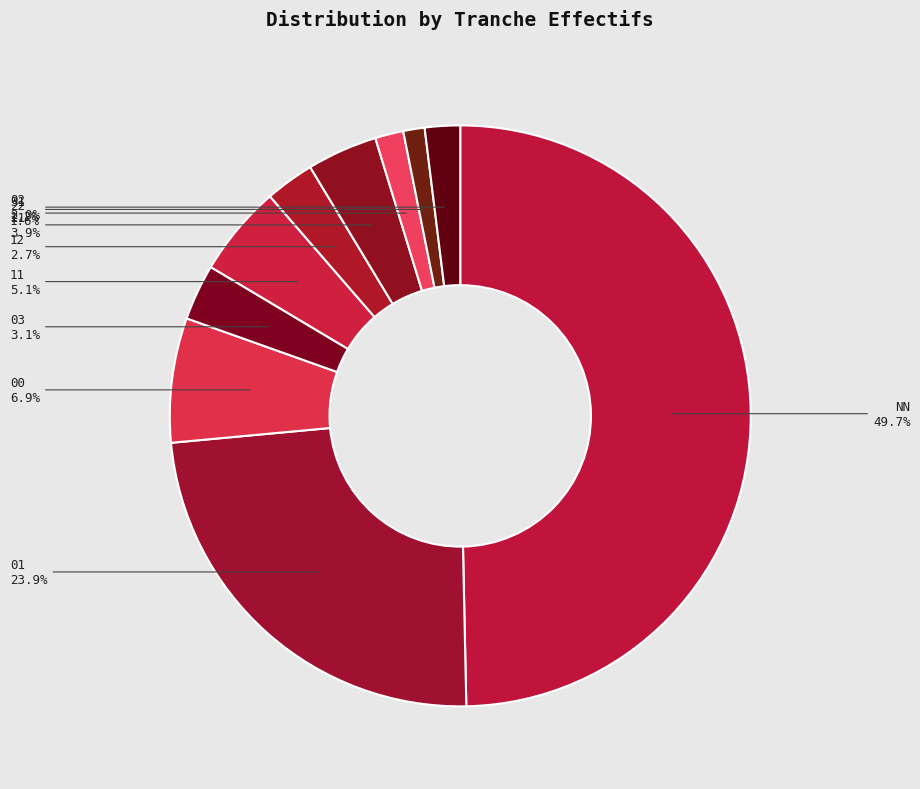

Which category has the biggest portion of the pie?

NN